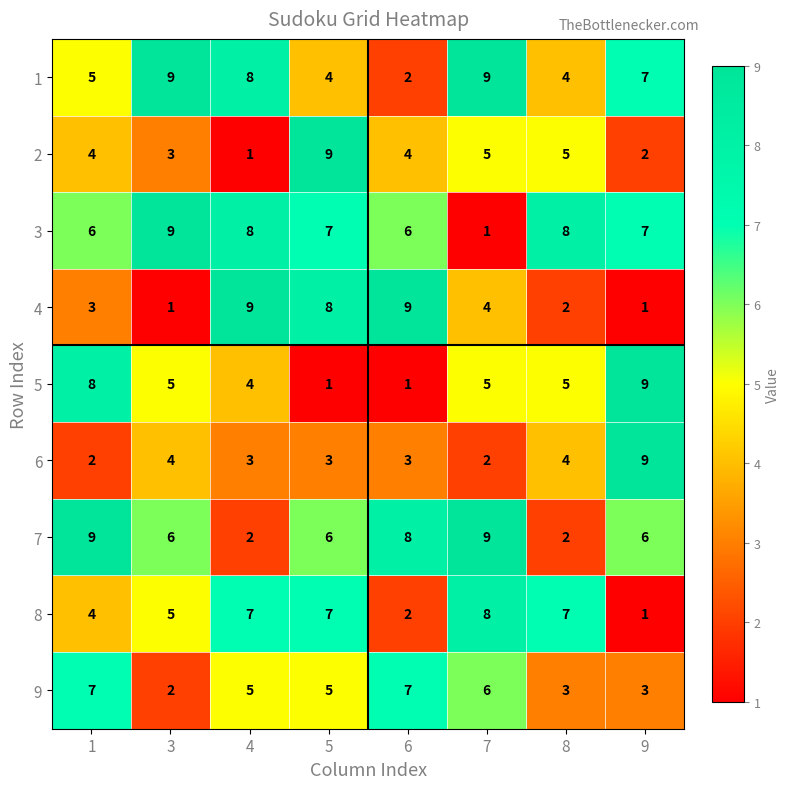

How many 1 values are between 4 and 9?

7